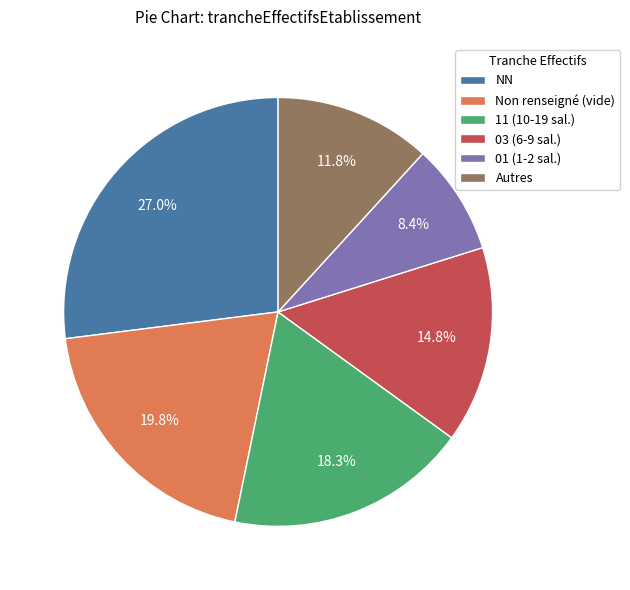

Rank the categories by value from lowest to highest.

01 (1-2 sal.), Autres, 03 (6-9 sal.), 11 (10-19 sal.), Non renseigné (vide), NN